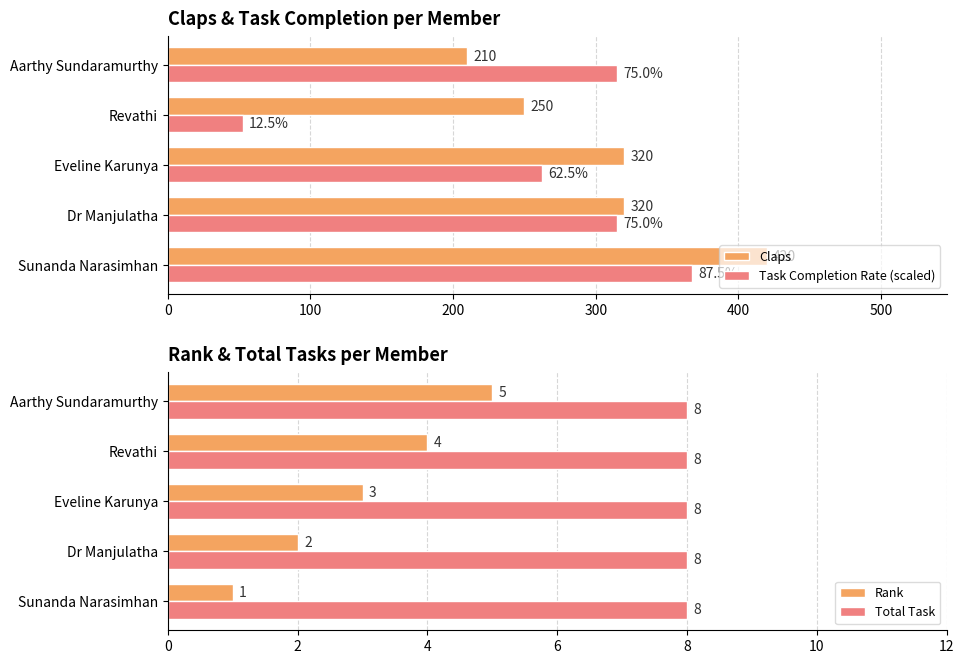

How many values in the Task Completion Rate (scaled) series are below 315?

2